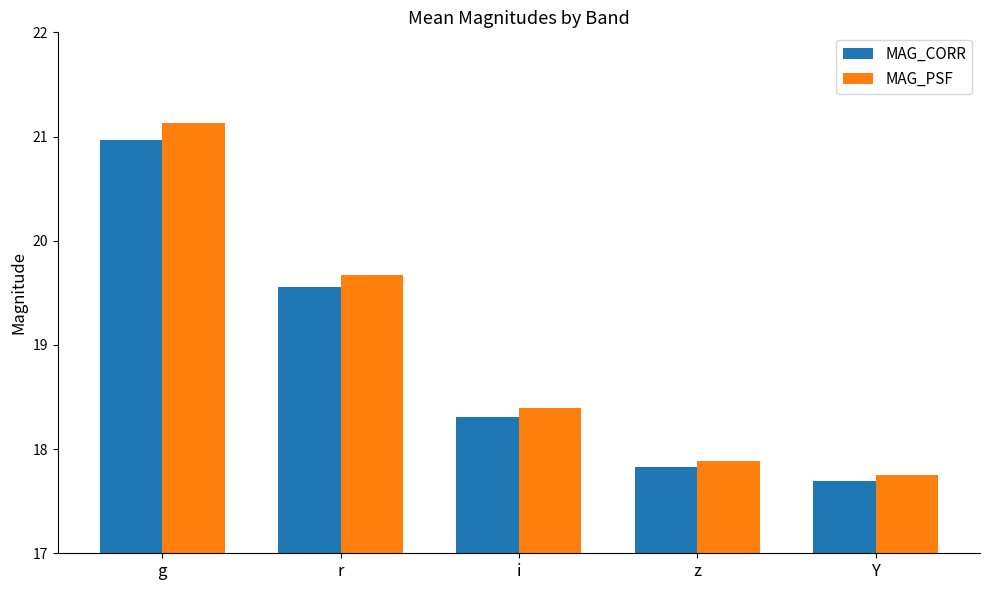

What is the label of the 5th bar from the right?

g